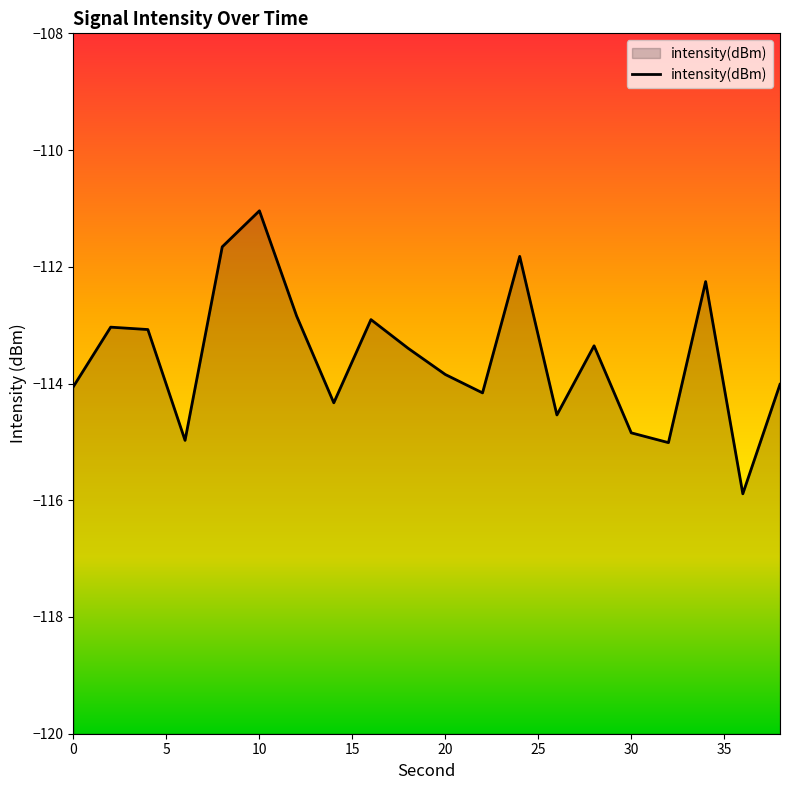

What is the change in value from 0 to 10?

+3.0